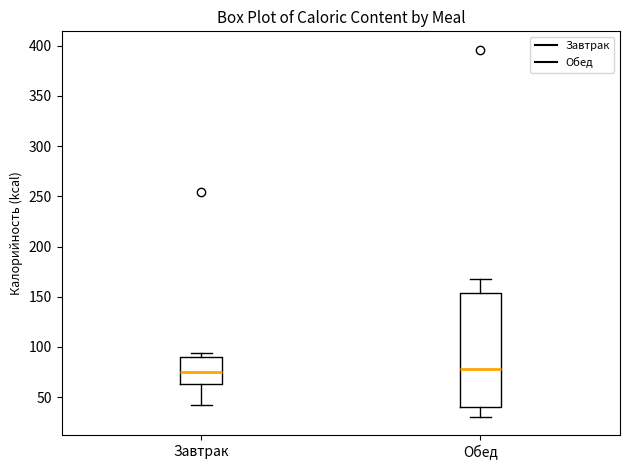

Reading left to right, read every box against the y-axis: the position of its median line, the range the box covers, and the ends of its whiskers. The values are not printed on the chart, so give them approximately, as read against the axis.

Завтрак: median 75, box 65 to 90, whiskers 40 to 95
Обед: median 80, box 40 to 155, whiskers 30 to 165